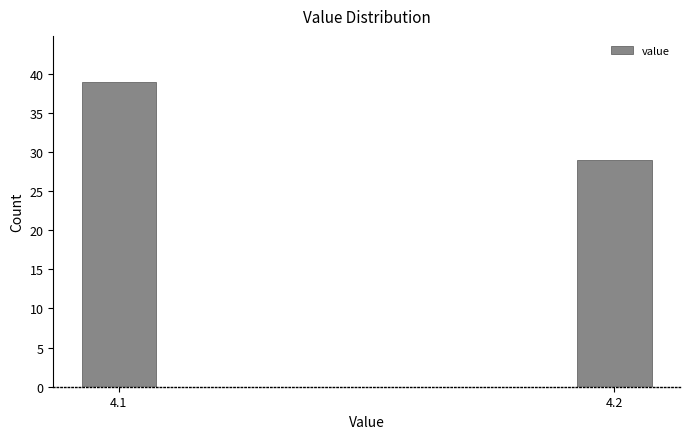

Reading left to right, list all the values displayed in this chart.

4.1=39	4.2=29